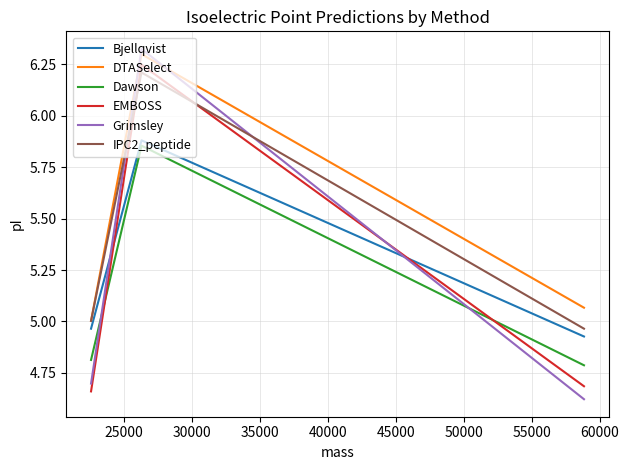

Which series has the largest range (max minus min)?

Grimsley